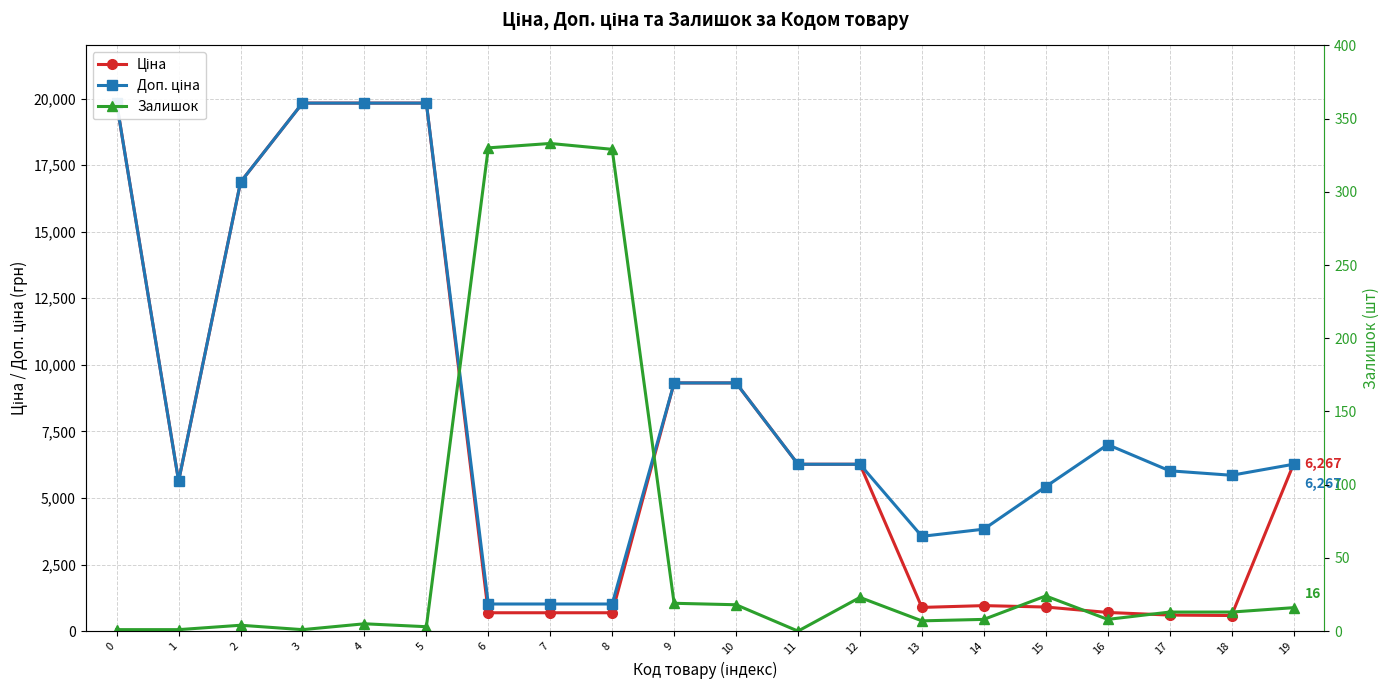

Which series has the largest range (max minus min)?

Ціна